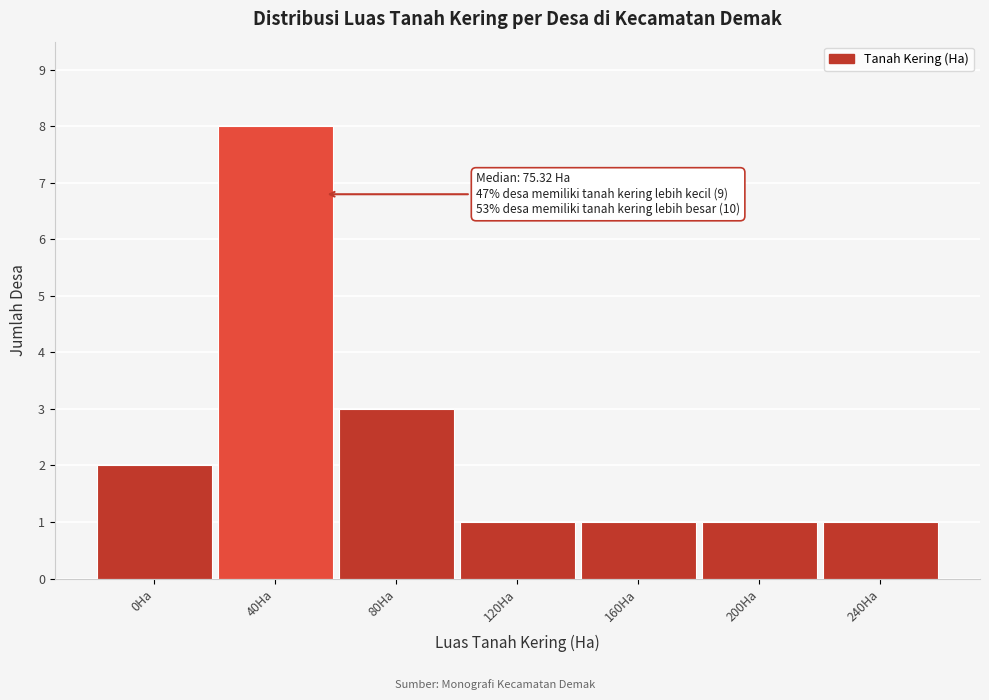

Reading left to right, what are all the values shown in this chart?

2	8	3	1	1	1	1